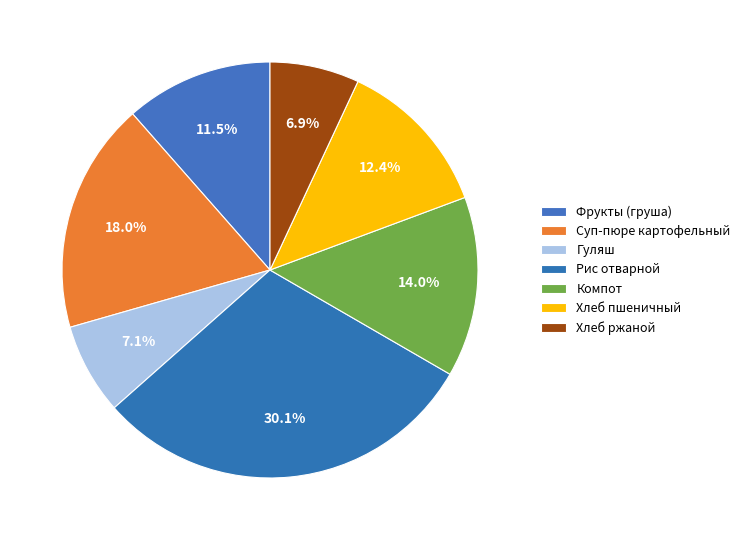

To the nearest percent, what is the difference between the largest and smallest slice percentages?

23%